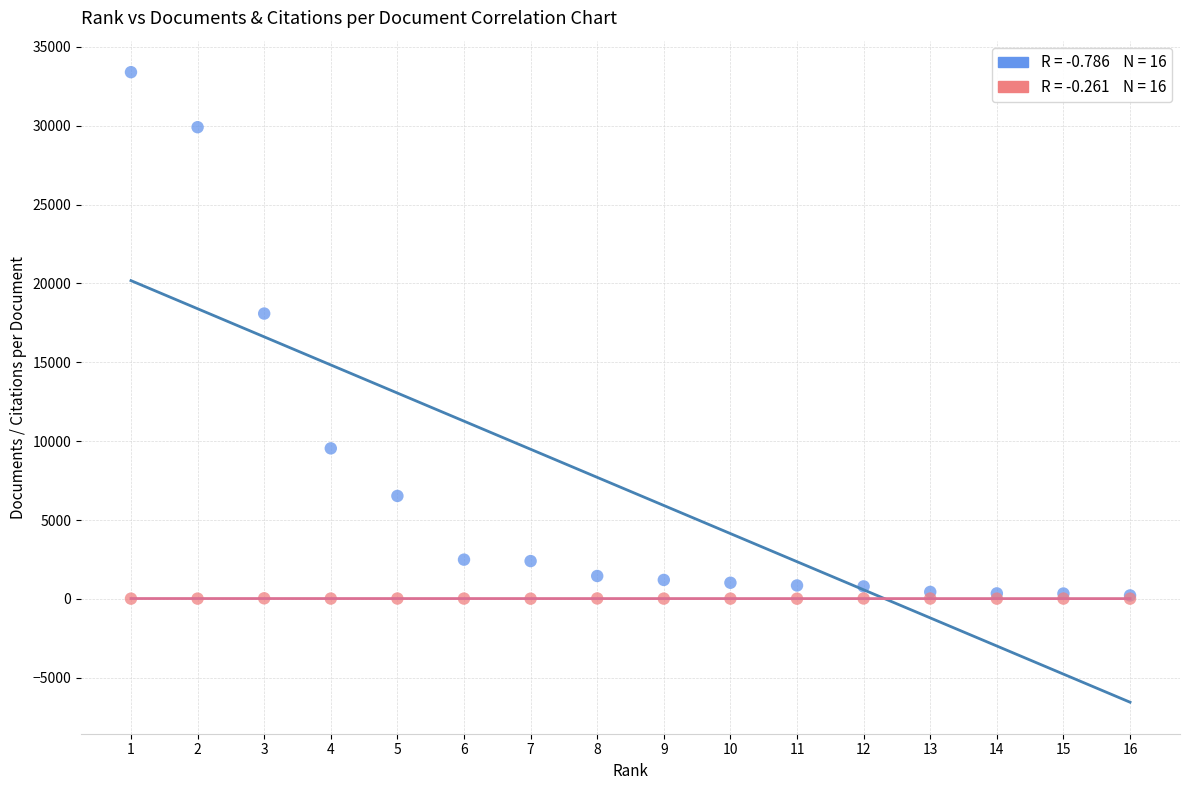

Across all series, what Y value is closest to 16701?

18088.0